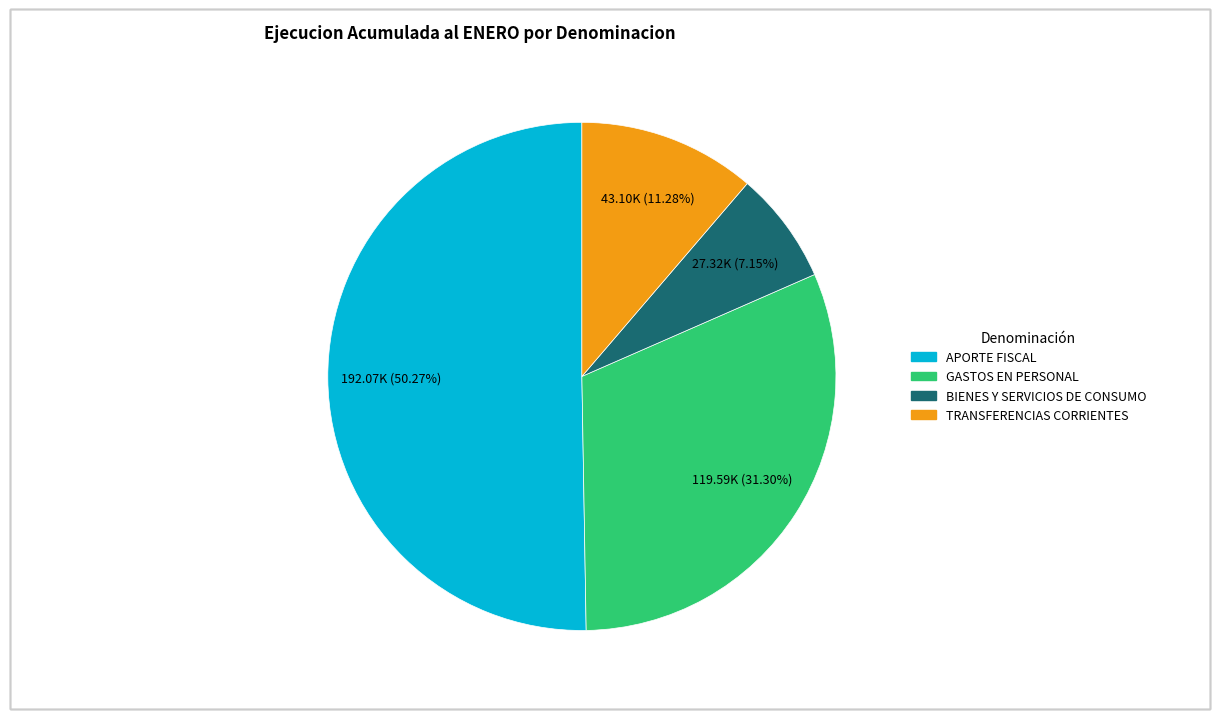

How many slices are in this pie chart?

4